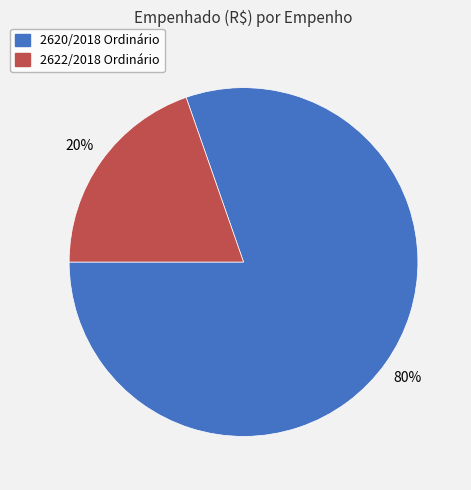

To the nearest percent, what percentage of the pie is 2622/2018 Ordinário?

20%